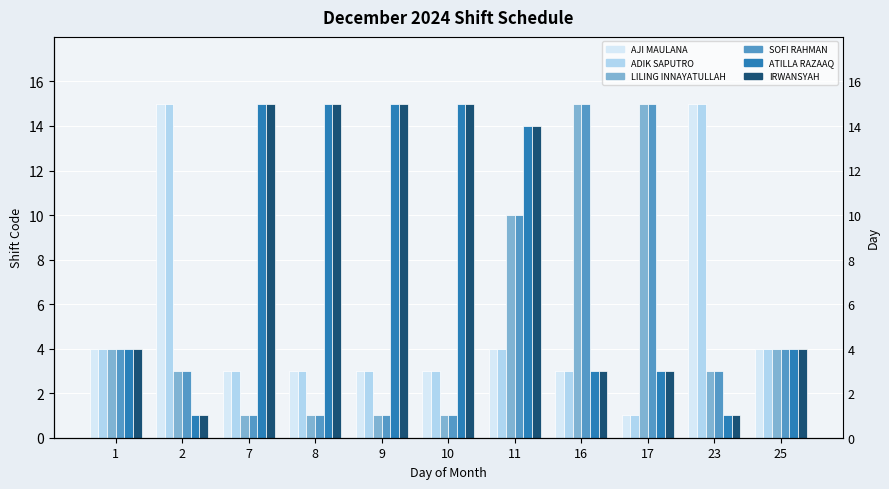

At which label is IRWANSYAH closest to 8?

1